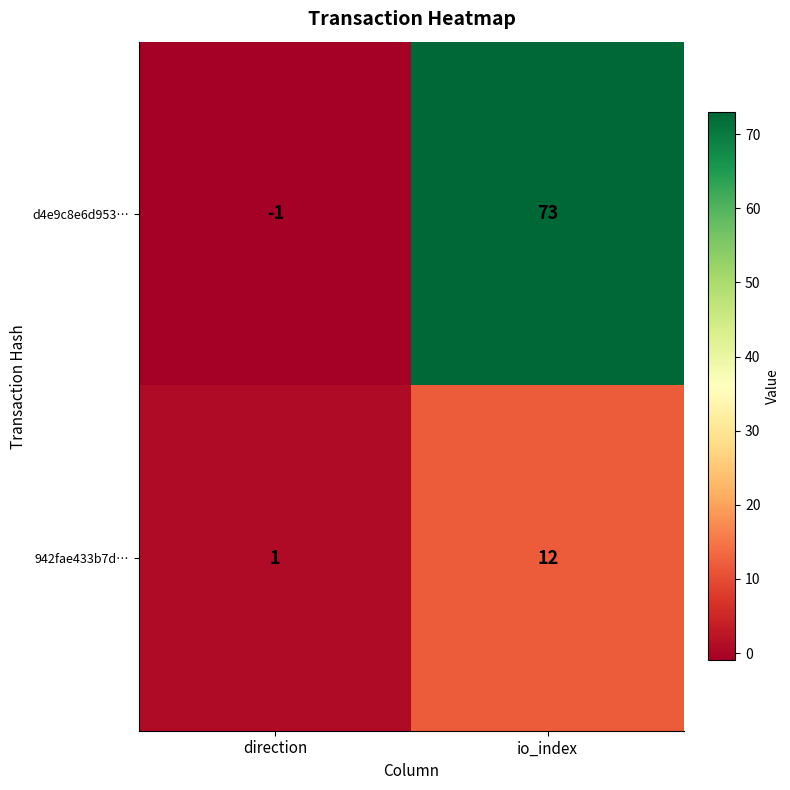

Reading left to right, list all the values displayed in this chart.

d4e9c8e6d953…: direction=-1	io_index=73
942fae433b7d…: direction=1	io_index=12